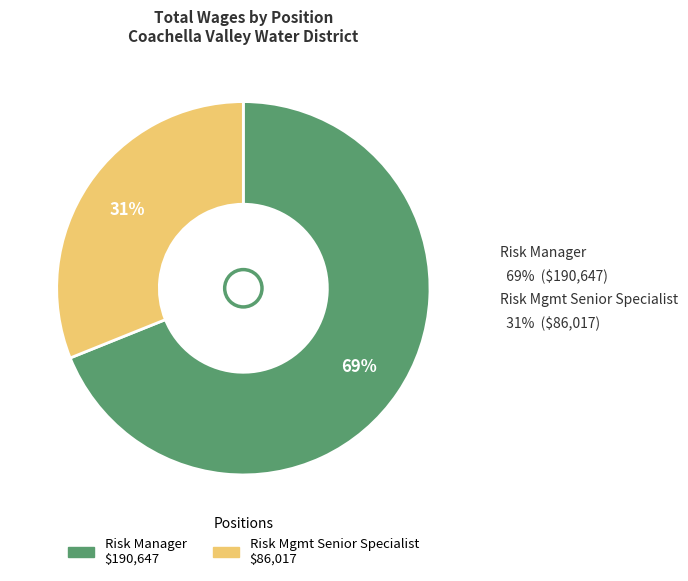

Is it true that Risk Mgmt Senior Specialist is 31% of the pie?

True